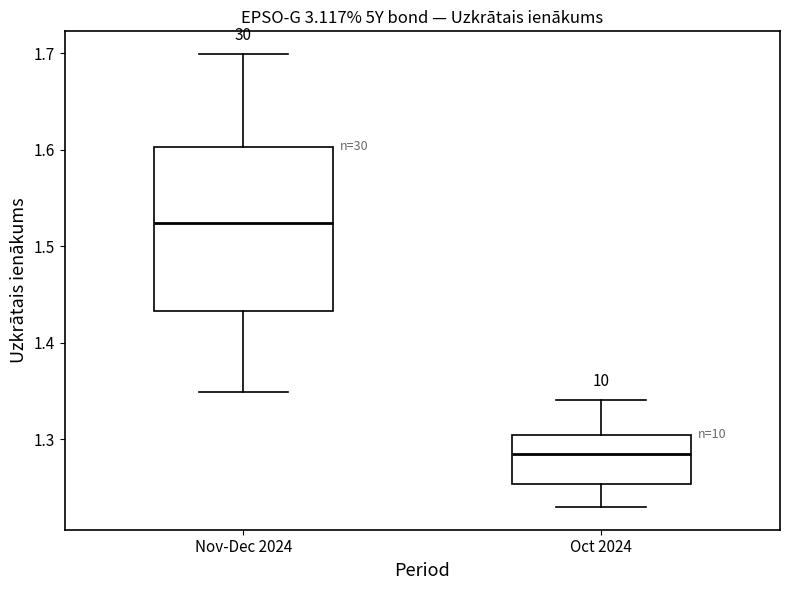

Reading left to right, read every box against the y-axis: the position of its median line, the range the box covers, and the ends of its whiskers. The values are not printed on the chart, so give them approximately, as read against the axis.

Nov-Dec 2024: median 1.52, box 1.43 to 1.60, whiskers 1.35 to 1.70
Oct 2024: median 1.29, box 1.25 to 1.30, whiskers 1.23 to 1.34